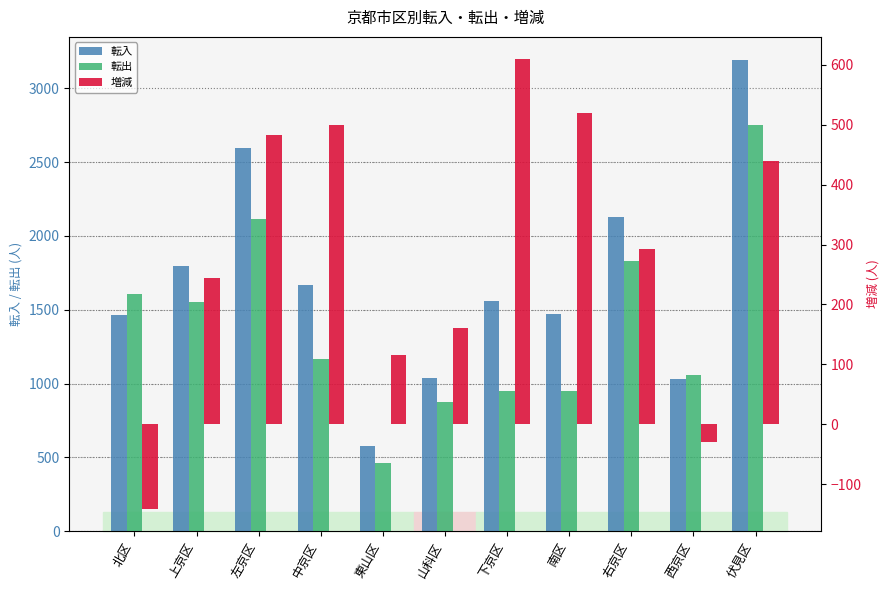

List the series in order of their overall mean, lowest first.

増減, 転出, 転入